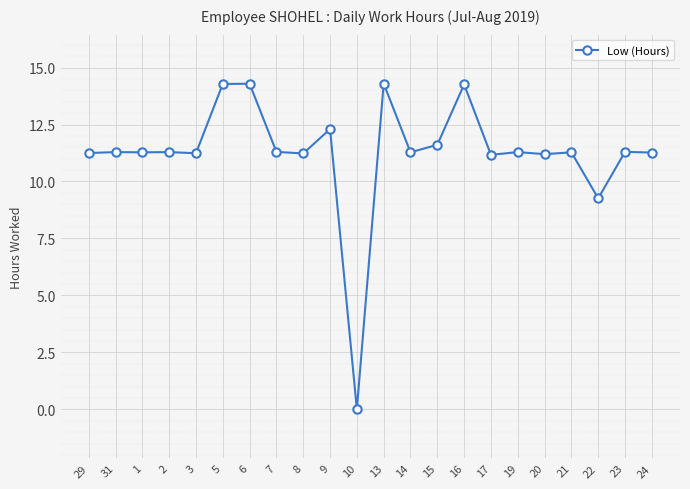

Is it true that the value at 29 is 18.2?

False